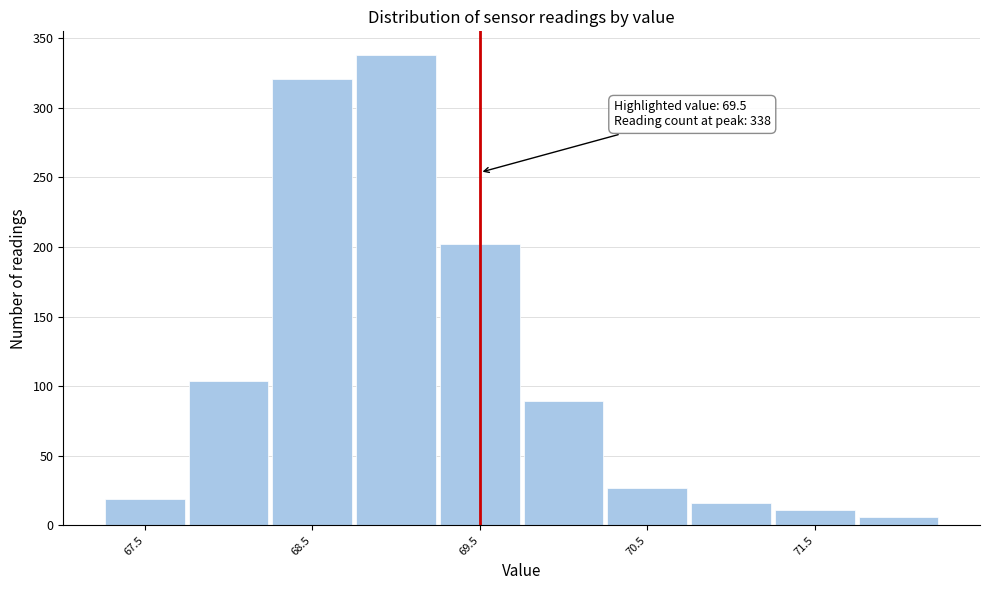

Which range on the x-axis has the tallest bar?

68.75 to 69.25